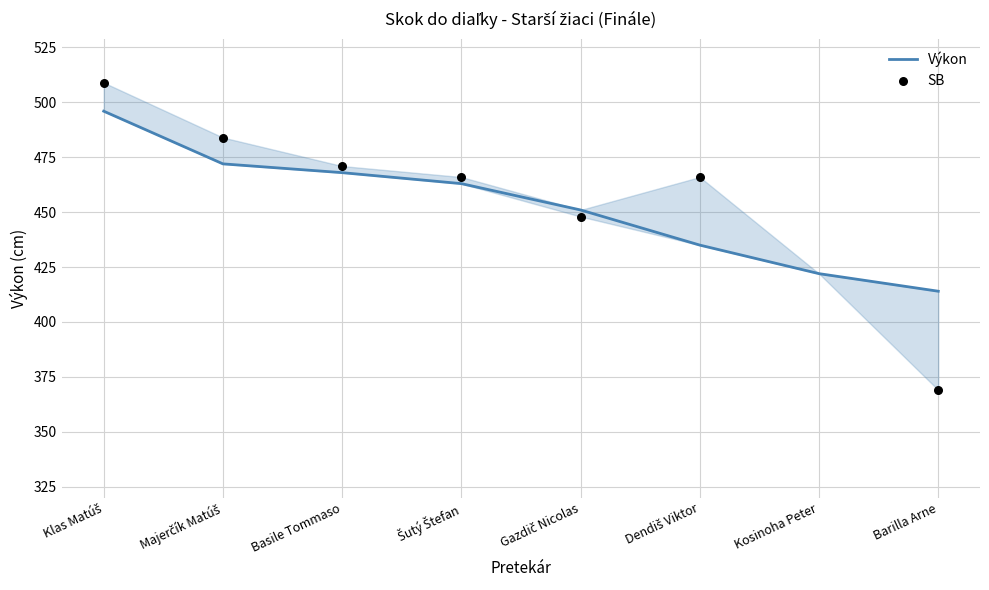

Between Basile Tommaso and Majerčík Matúš, which is larger?

Majerčík Matúš